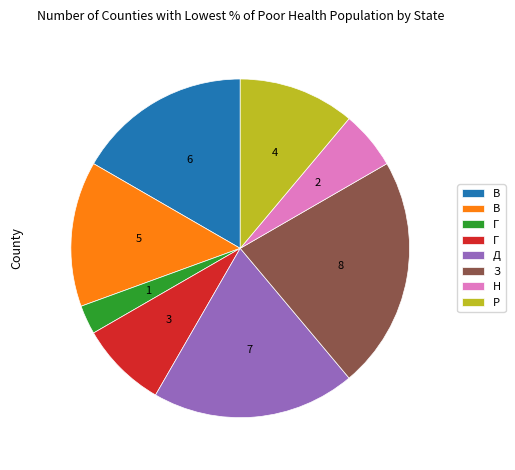

Is there any slice that represents more than half of the pie?

No